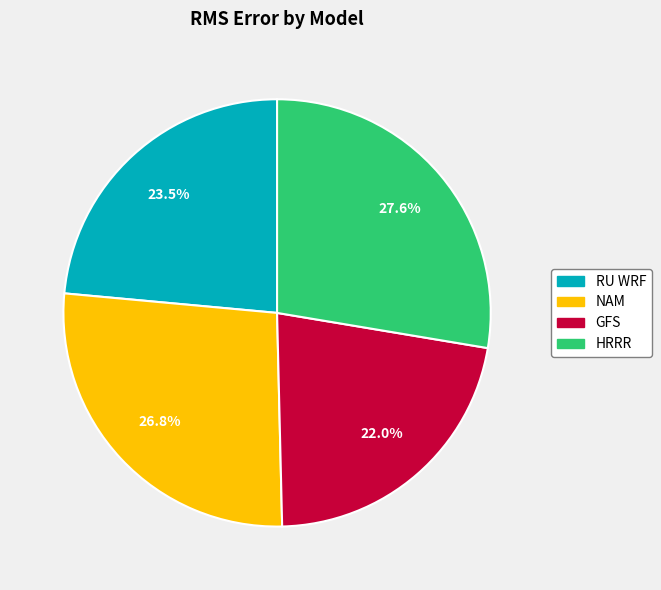

Which category has the biggest portion of the pie?

HRRR